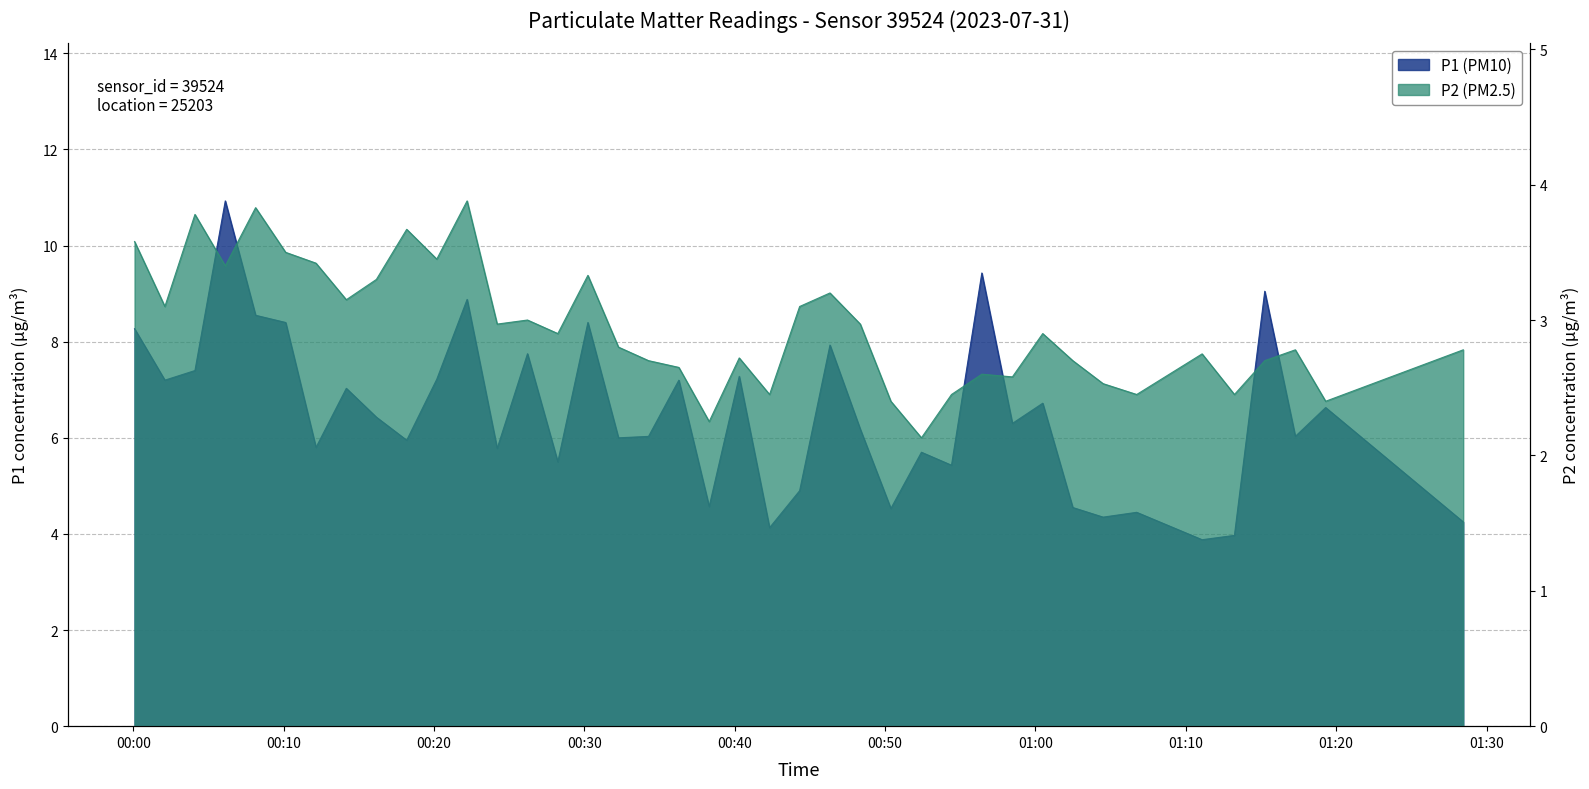

What is the label of the 18th point from the right?

00:44